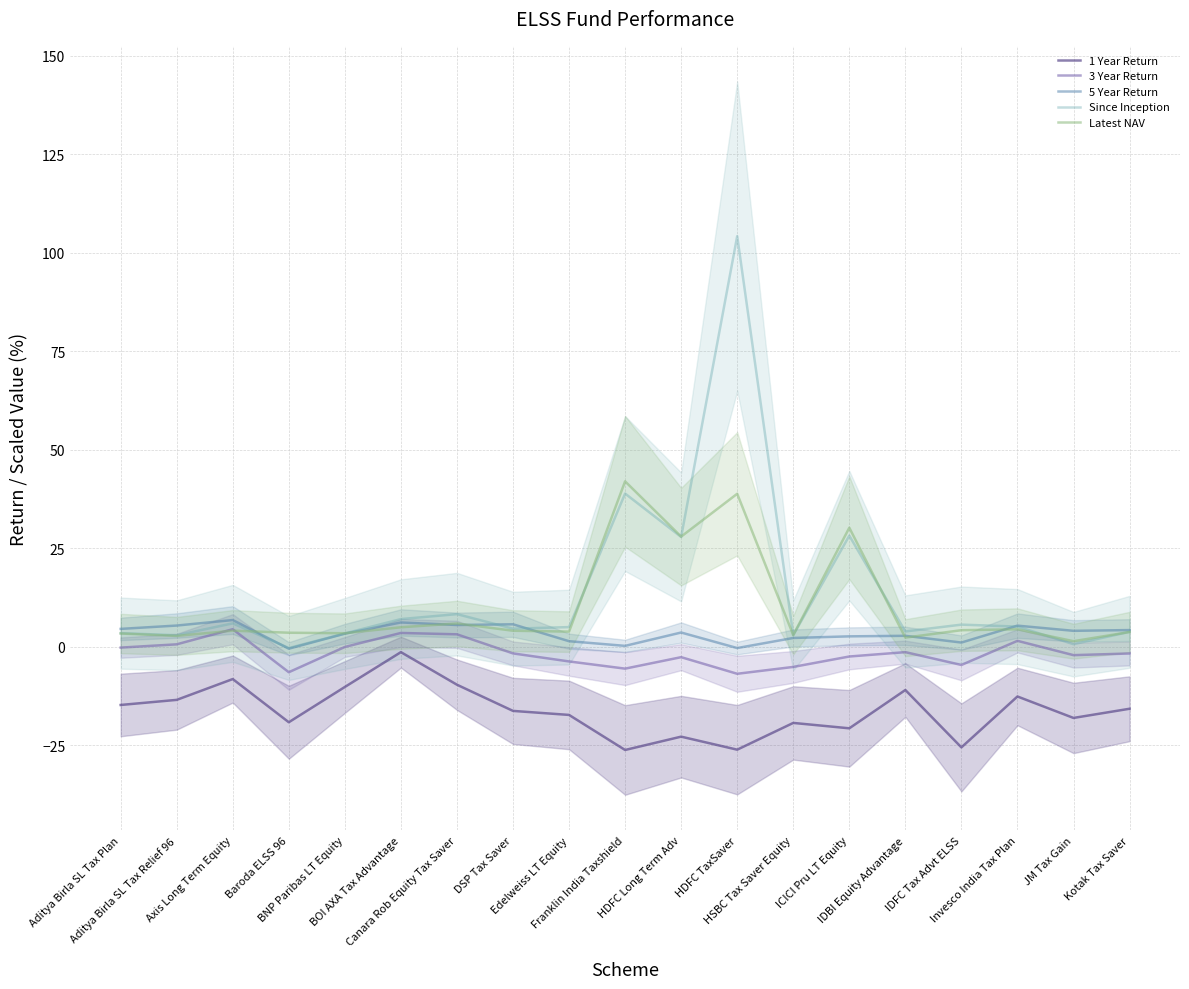

At which category does 1 Year Return reach its first local peak?

Axis Long Term Equity